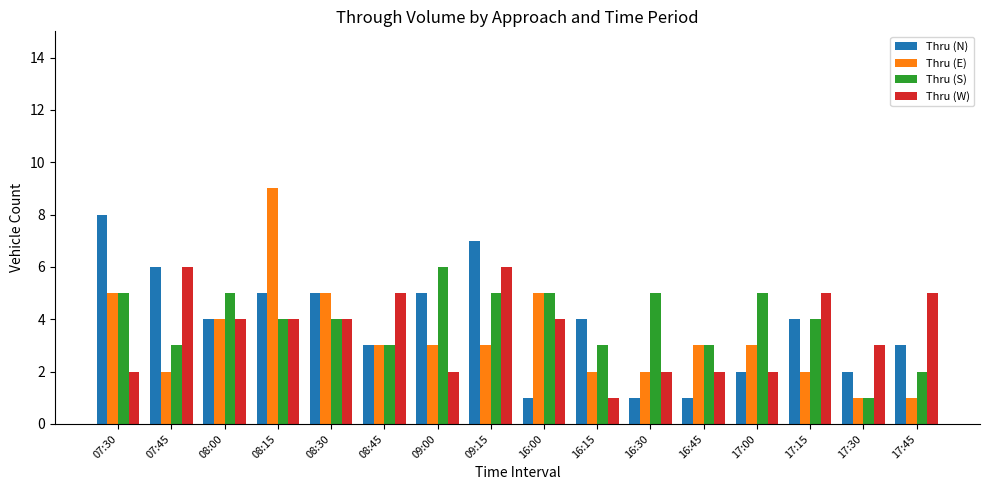

What is the total value across all series at 17:45?

11